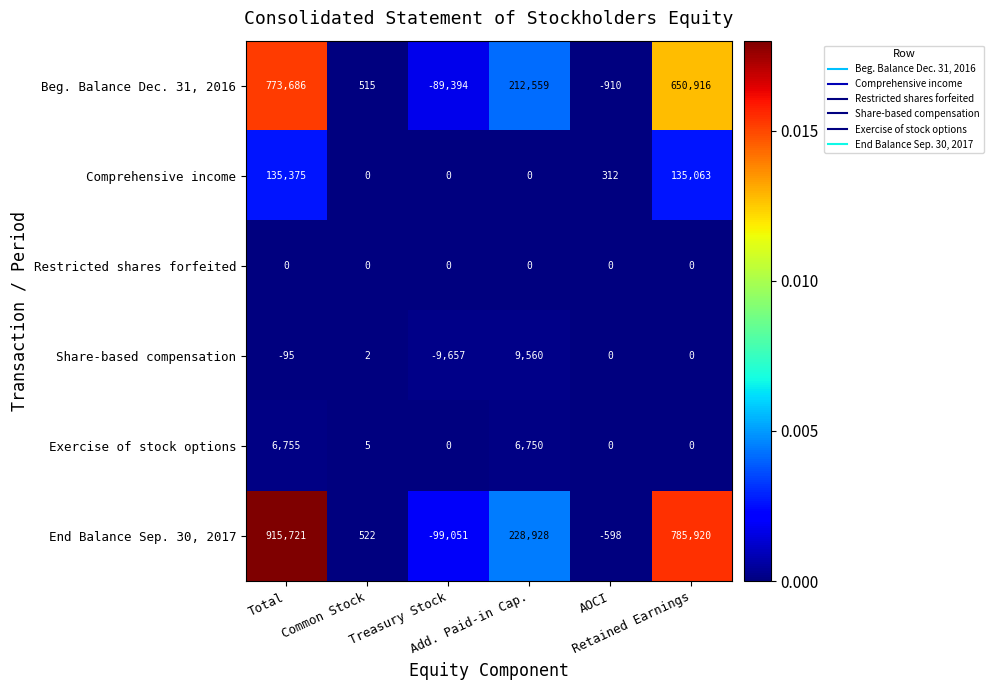

Which series has the largest total across all categories?

End Balance Sep. 30, 2017